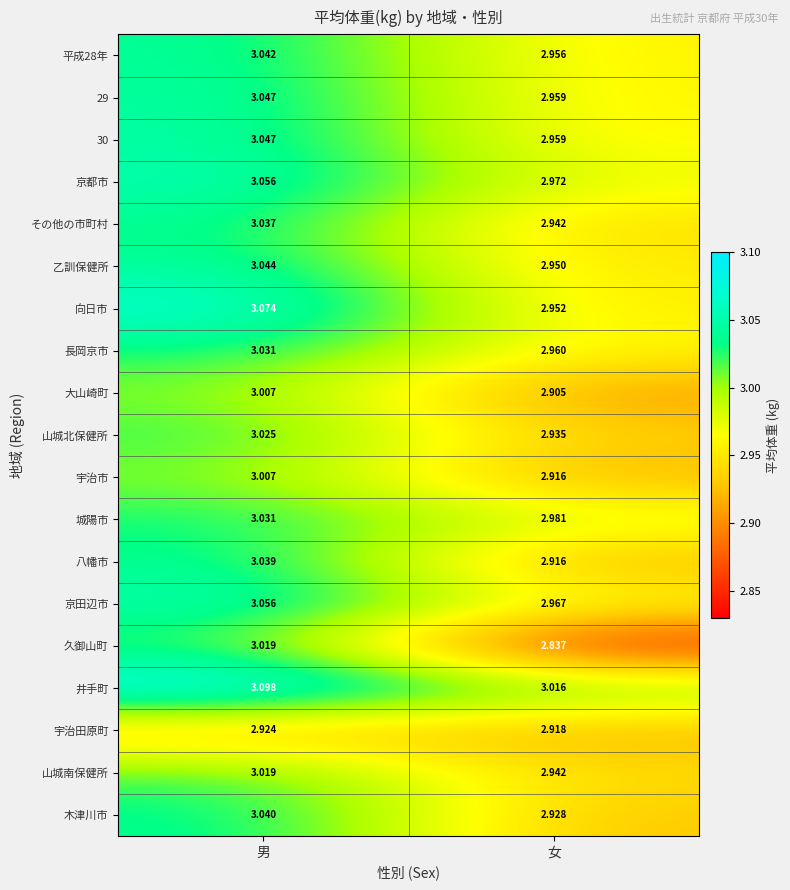

Between 男 and 女, which series saw the biggest shift?

久御山町